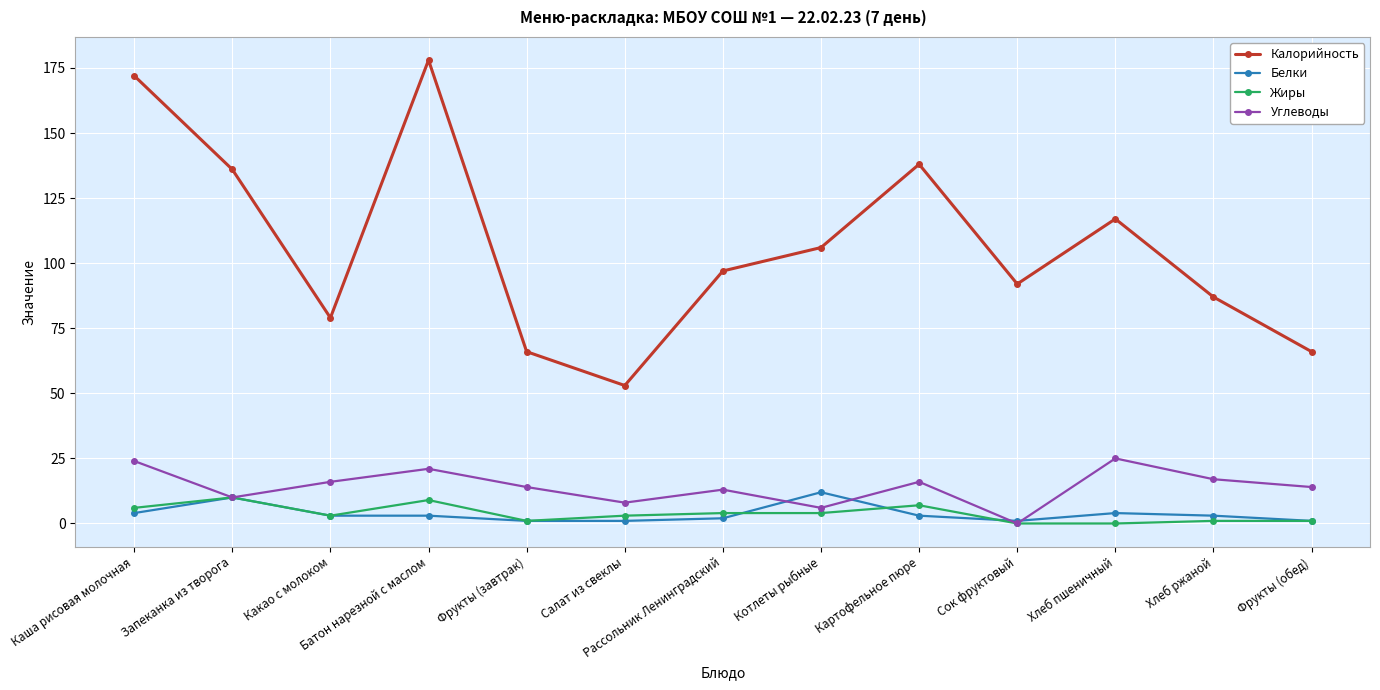

Is the value of Калорийность at Рассольник Ленинградский greater than the value of Углеводы at Картофельное пюре?

Yes